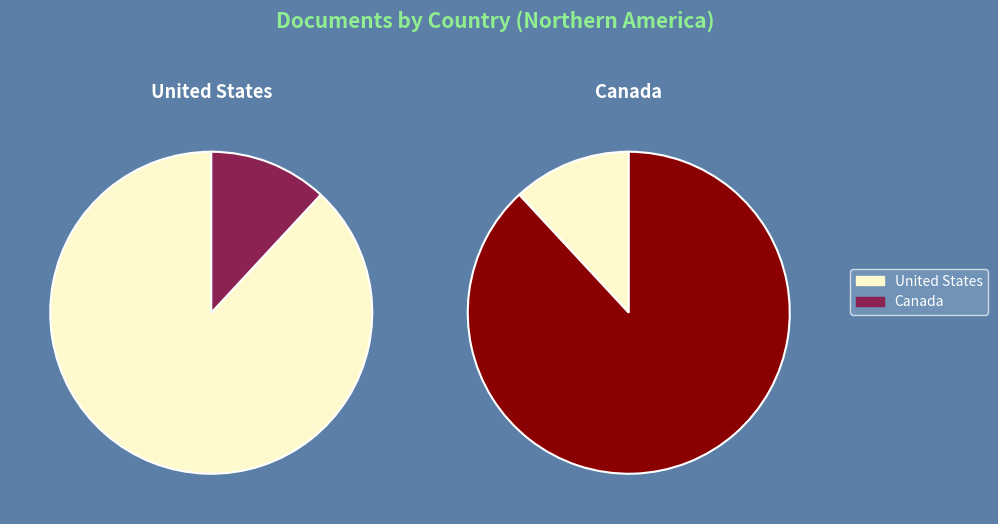

Between Canada and United States, which is larger?

United States